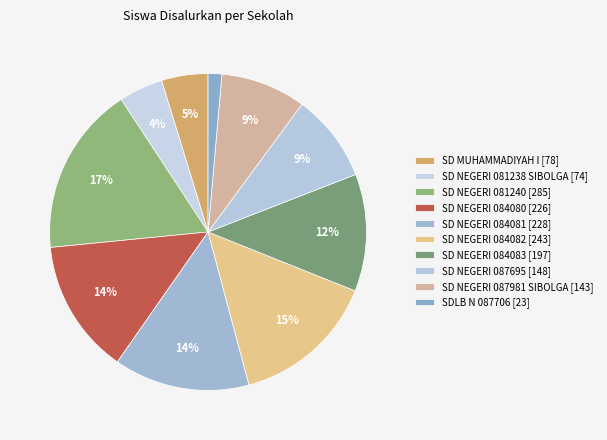

Which has a higher value, SD NEGERI 084080 or SD NEGERI 084082?

SD NEGERI 084082